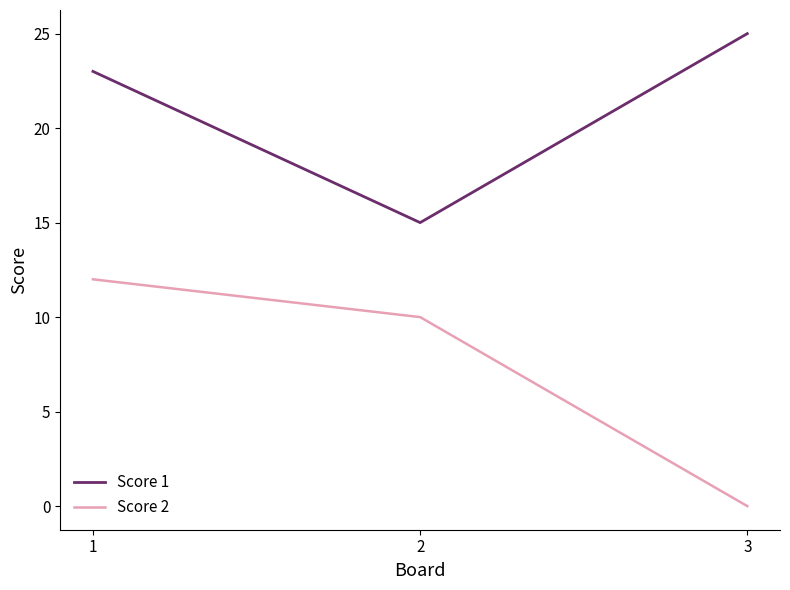

True or false: Score 1 has a value of 7 at 2.

False